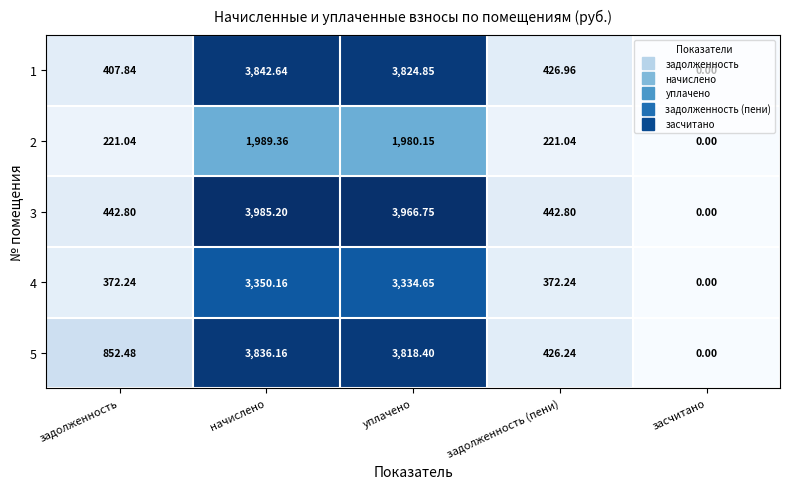

Which category has the lowest value in the 5 series?

засчитано